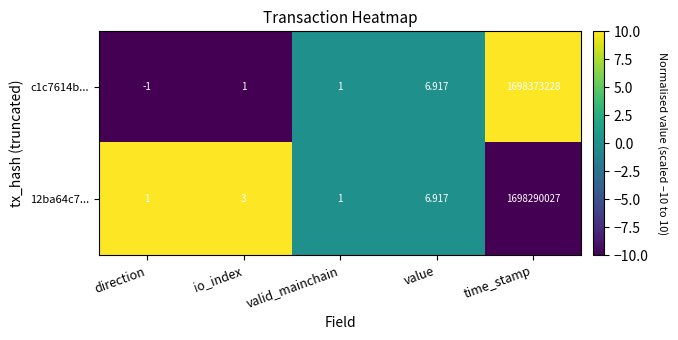

How many data points does each series have?

5